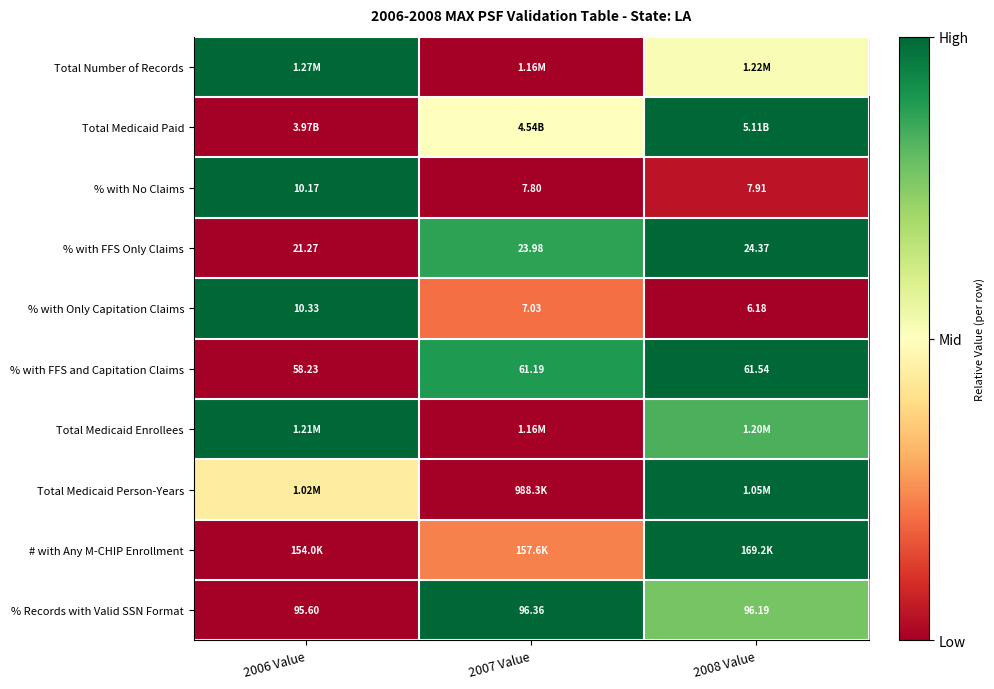

How many data points in % Records with Valid SSN Format are less than 96?

1